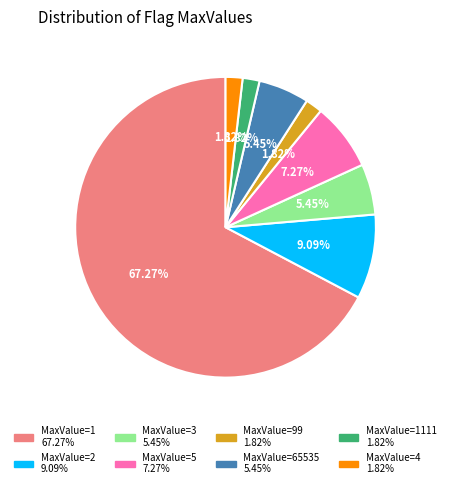

Does any single category account for the majority?

Yes